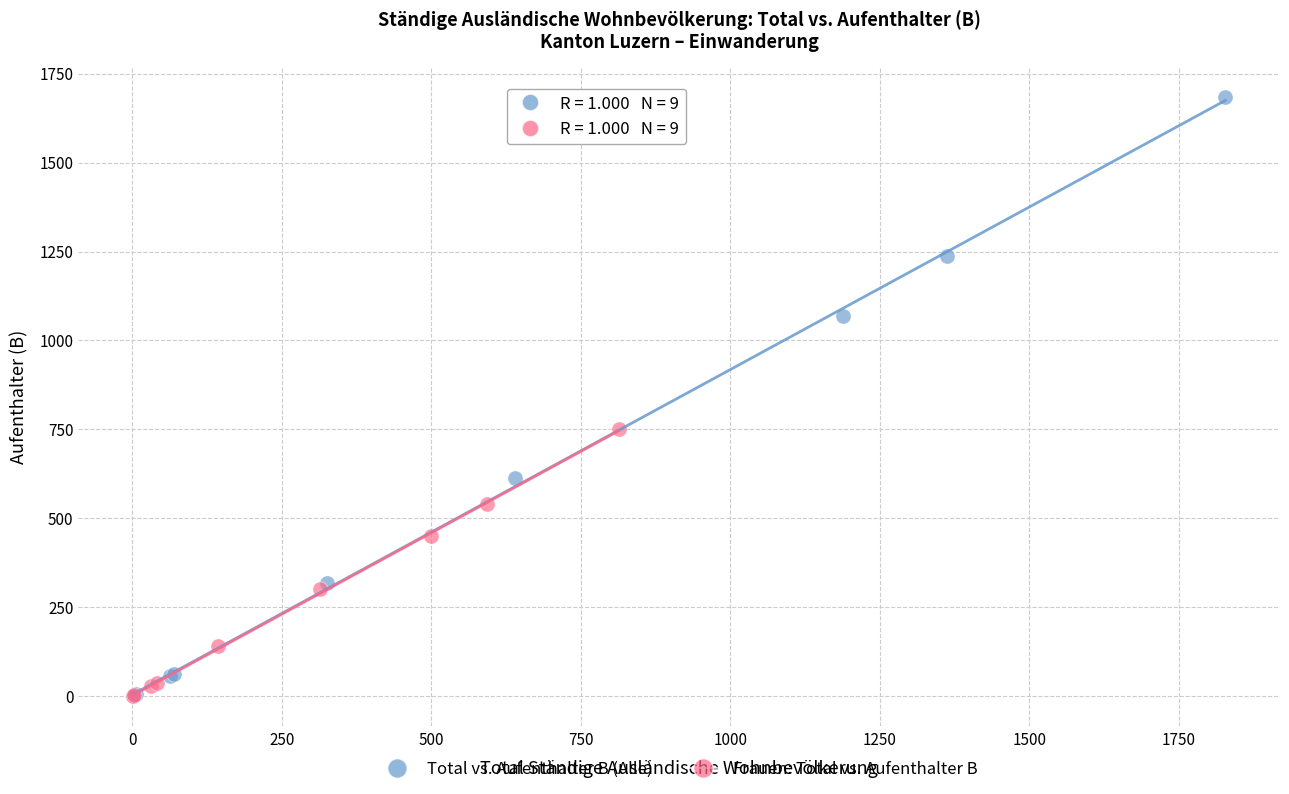

Which series reaches the maximum Y coordinate?

Total vs. Aufenthalter B (Alle)